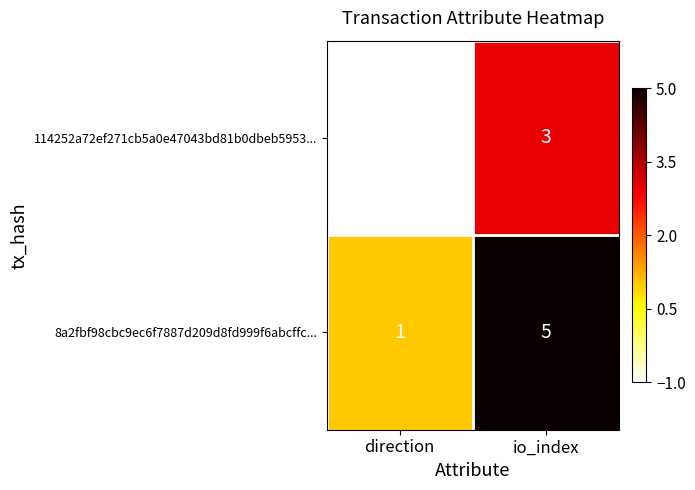

Which category has the lowest value across all series?

direction